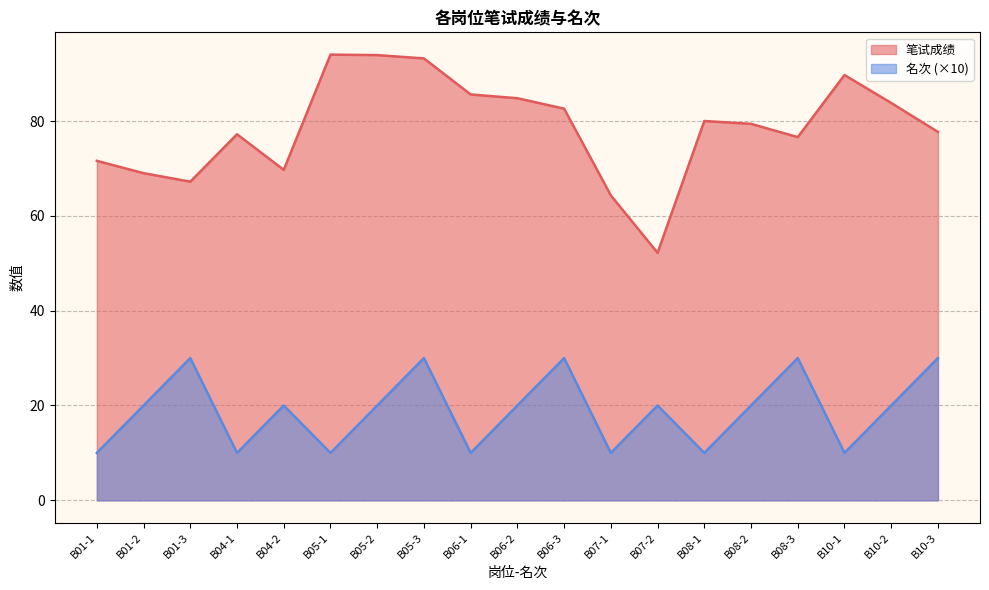

Between B07-2 and B08-1, which is larger?

B08-1